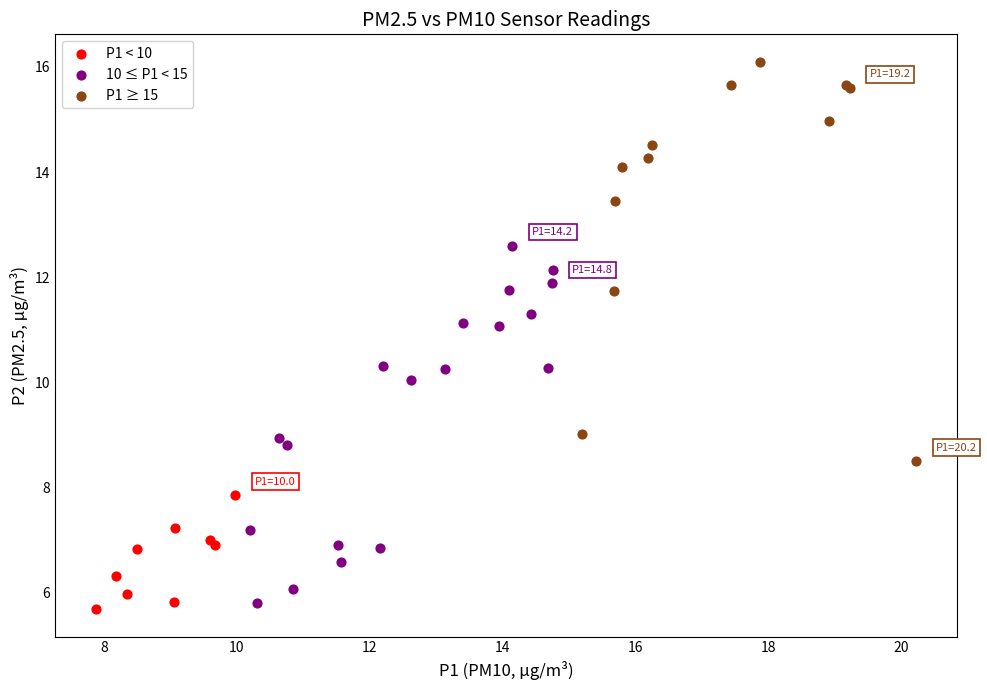

Which series reaches the maximum Y coordinate?

P1 ≥ 15